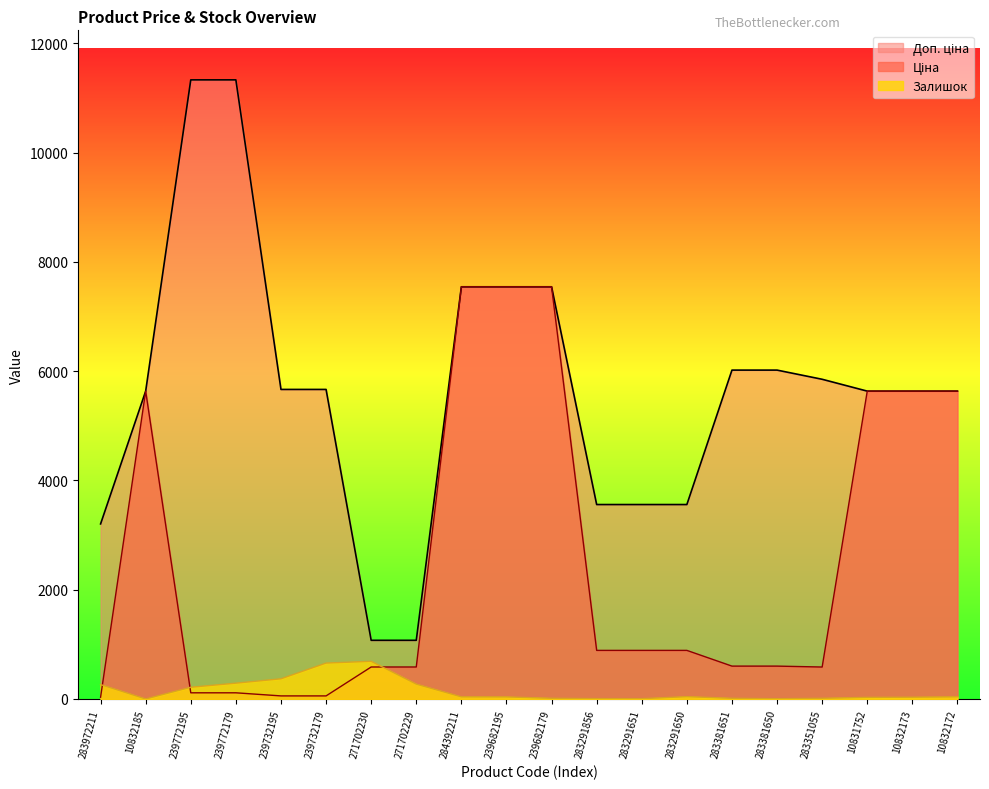

Does the chart display data point markers on the line(s)?

No